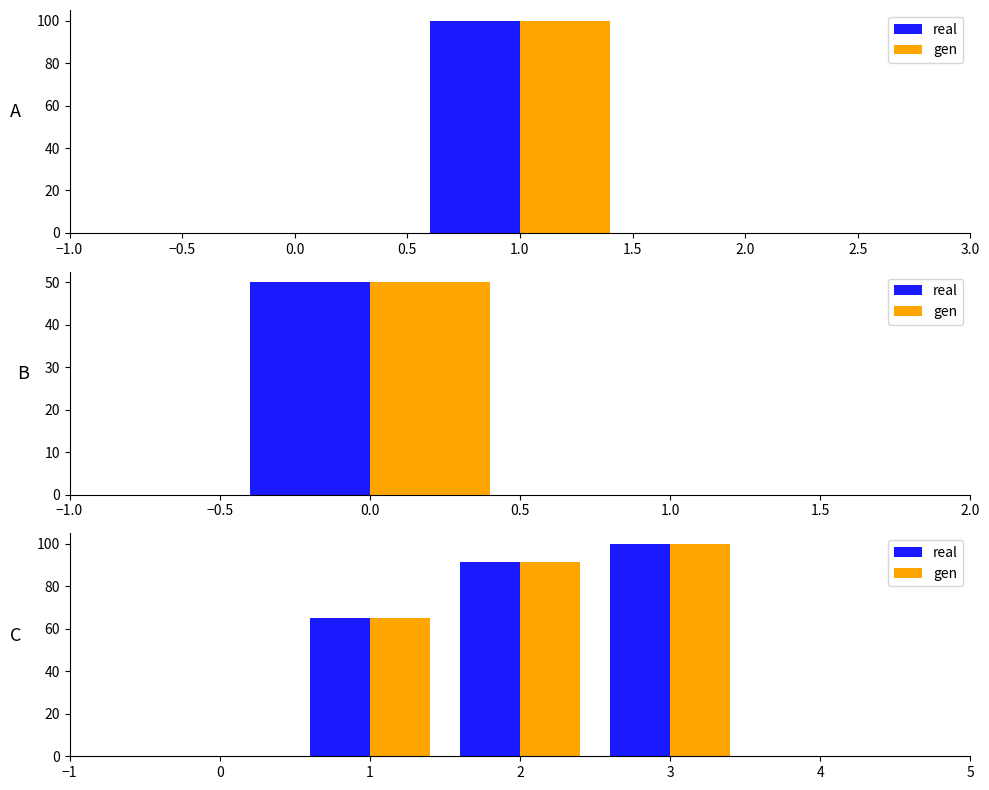

Is the value of real at 0 greater than the value of gen at 1?

No